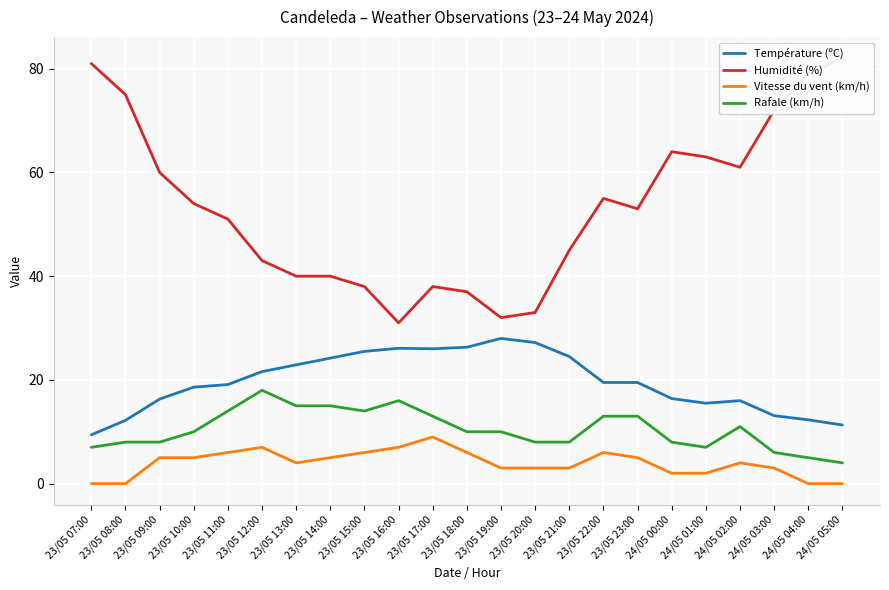

Which series changed the most between 23/05 07:00 and 24/05 05:00?

Rafale (km/h)